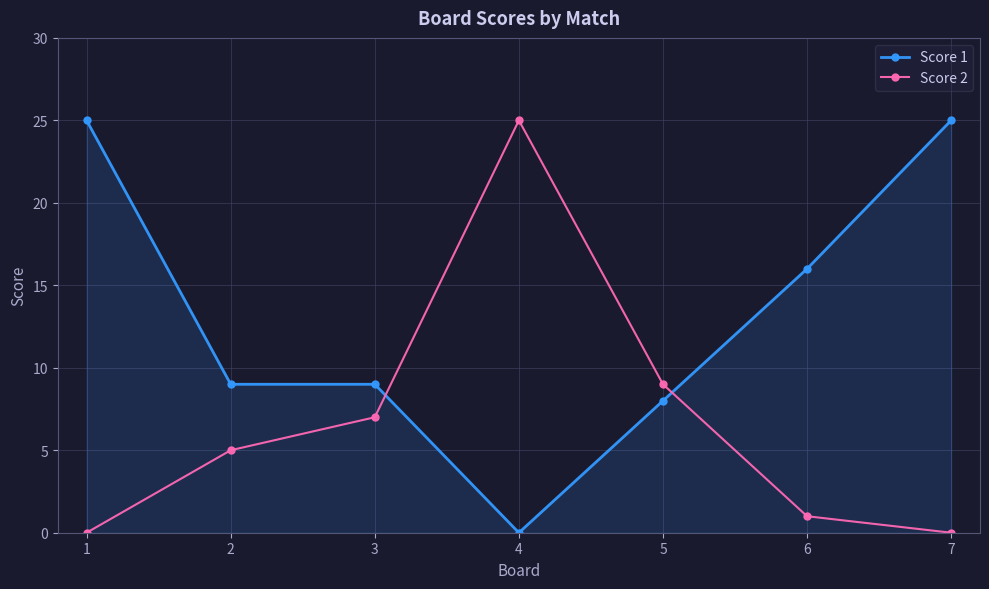

How many intersections are there between Score 1 and Score 2?

2